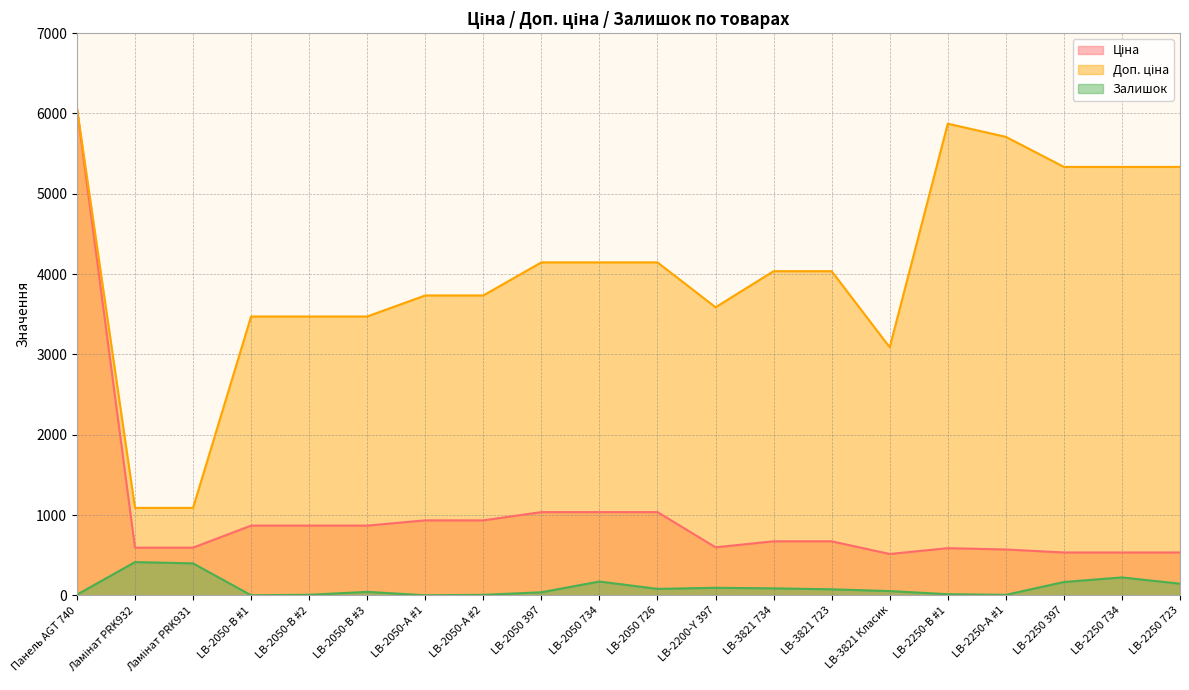

True or false: Доп. ціна has a value of 7584.4 at LB-2250 723.

False